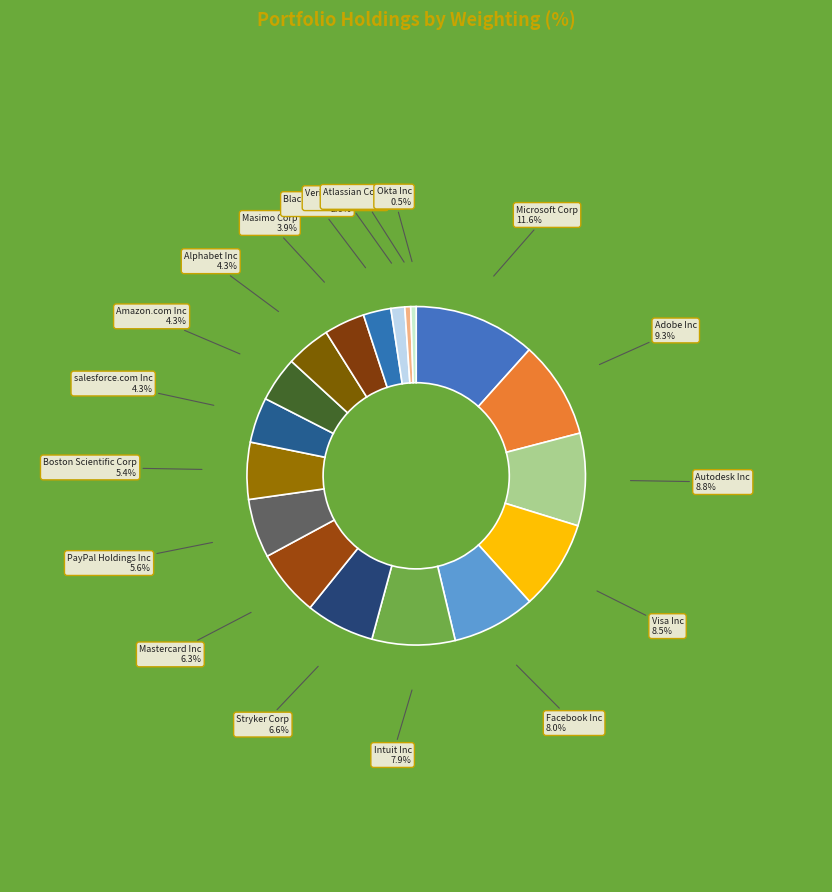

What is the largest slice in the pie chart?

Microsoft Corp